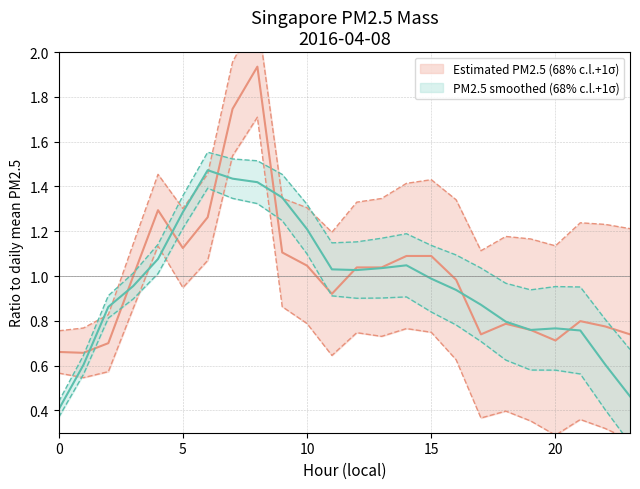

What is the approximate value at 13?

1.0